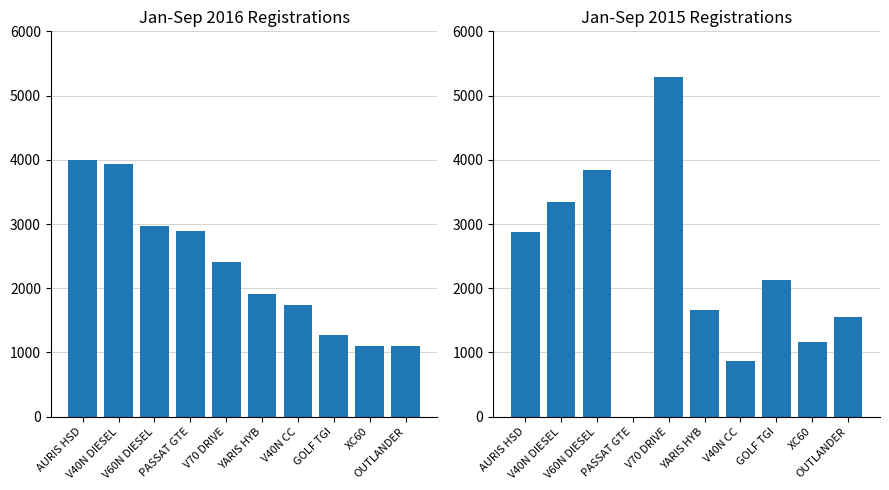

How many values in Jan-Sep 2015 are above zero?

9